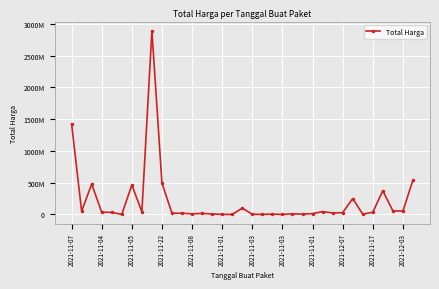

Is this an area chart (filled region under the line)?

No